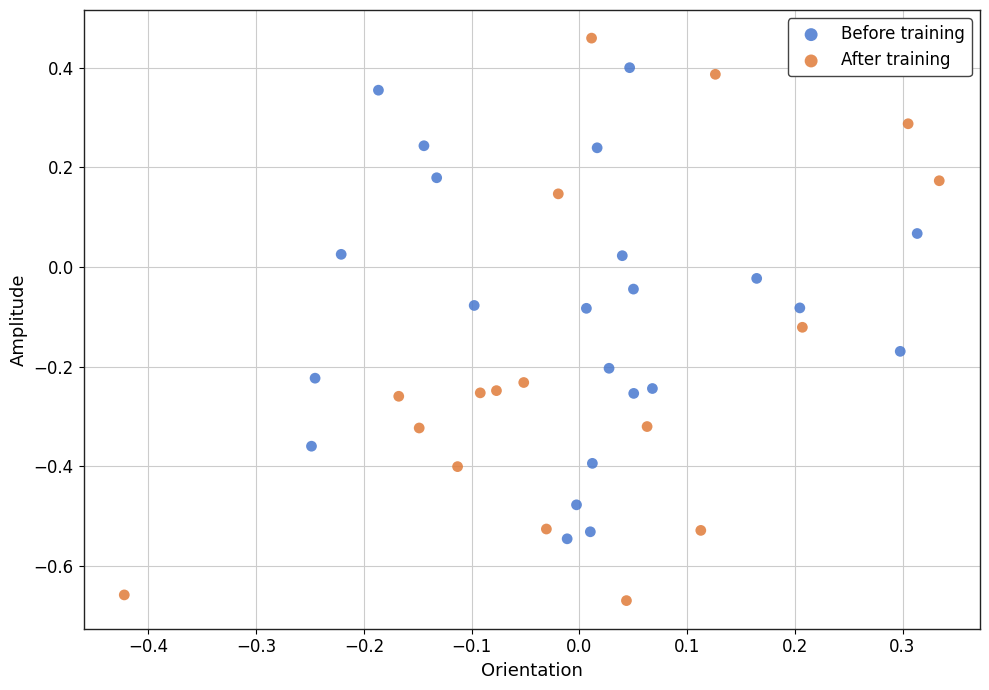

Which series reaches the maximum Y coordinate?

After training